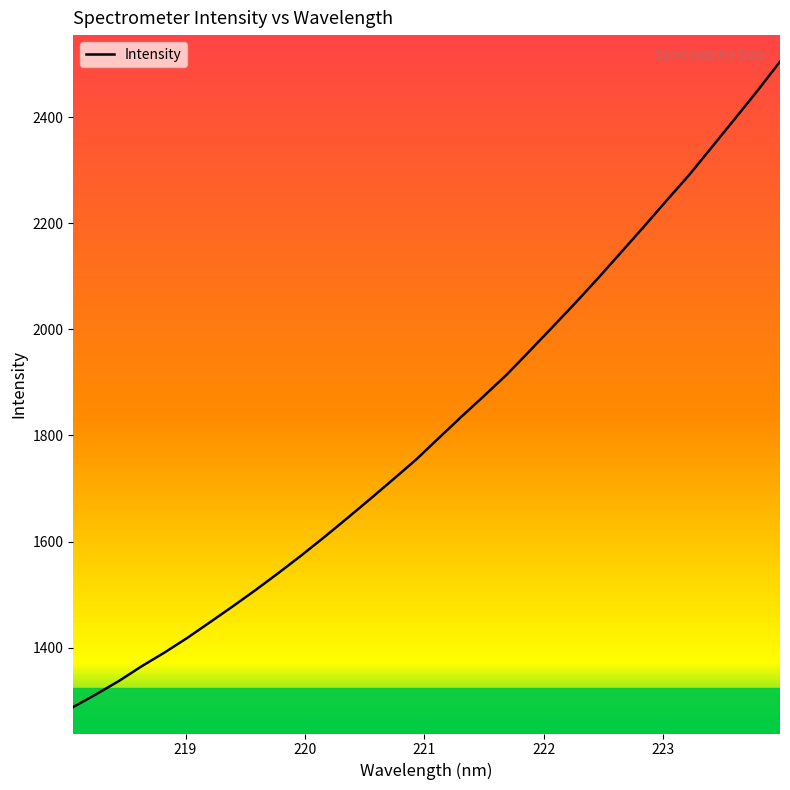

What is the maximum value shown in the chart?

2505.0